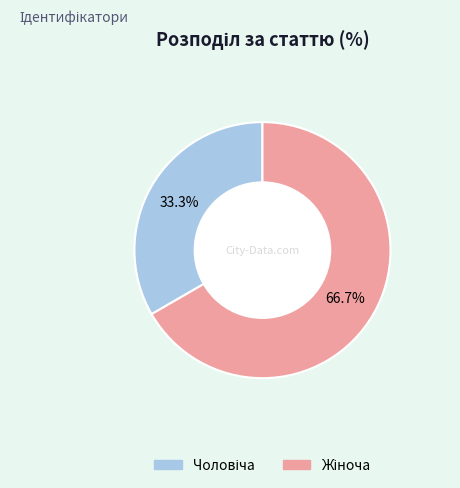

Does any single category account for the majority?

Yes